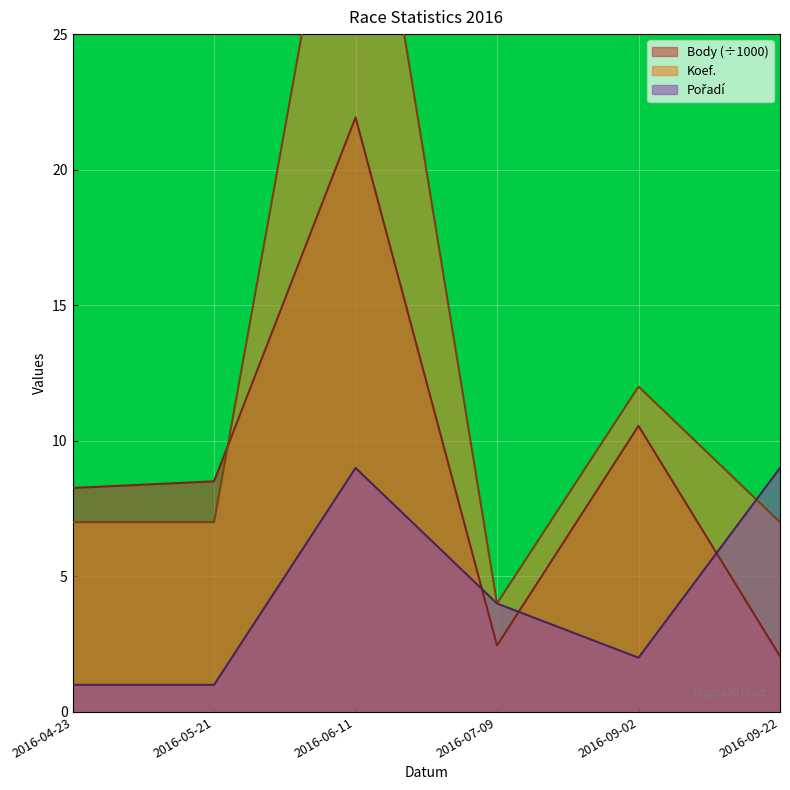

How many data points in Pořadí are above 4?

2